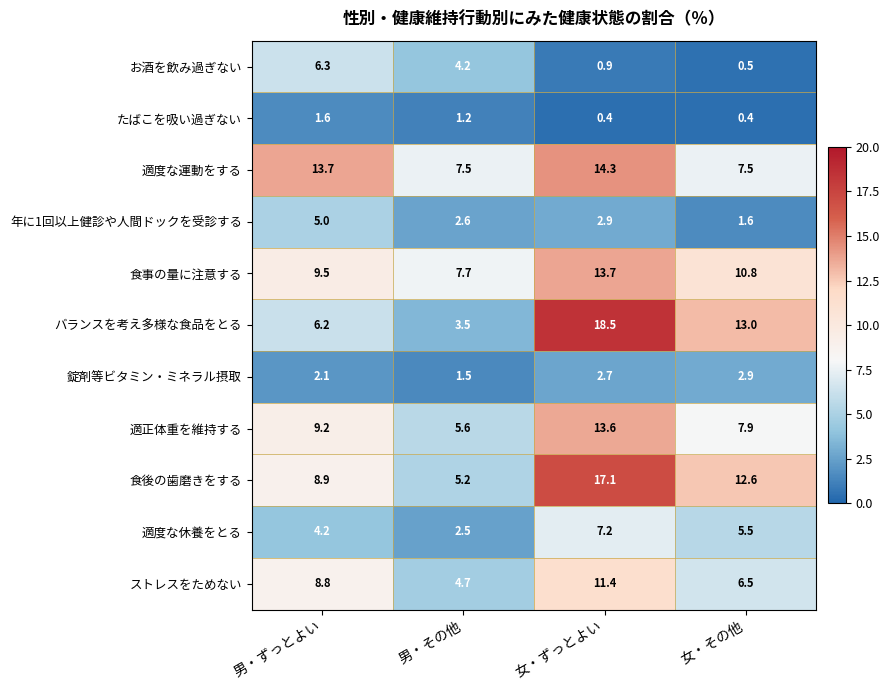

Which series has the largest range (max minus min)?

バランスを考え多様な食品をとる